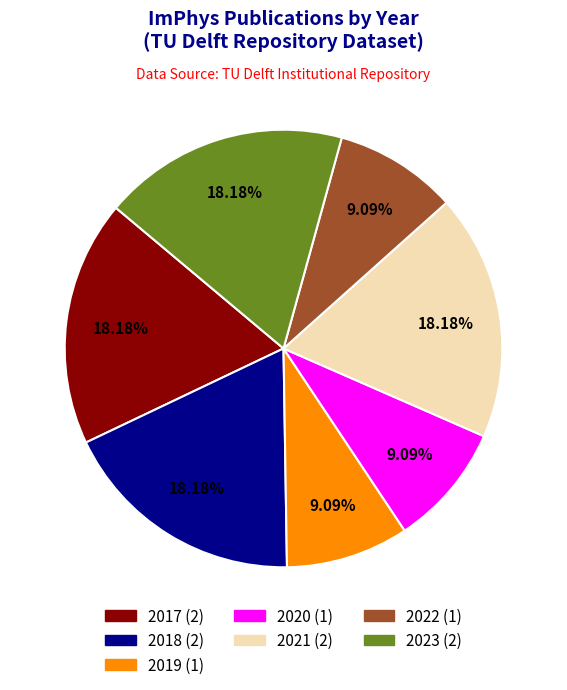

Approximately how many times larger is the value at 2017 compared to 2018?

1.0